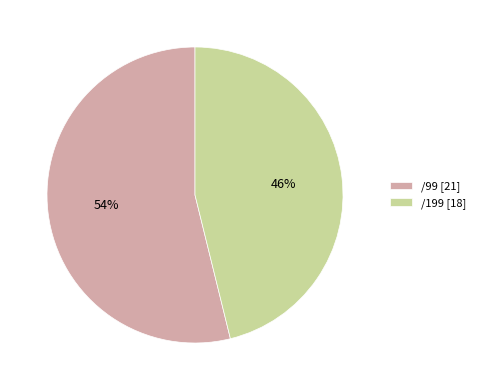

What is the largest slice in the pie chart?

/99